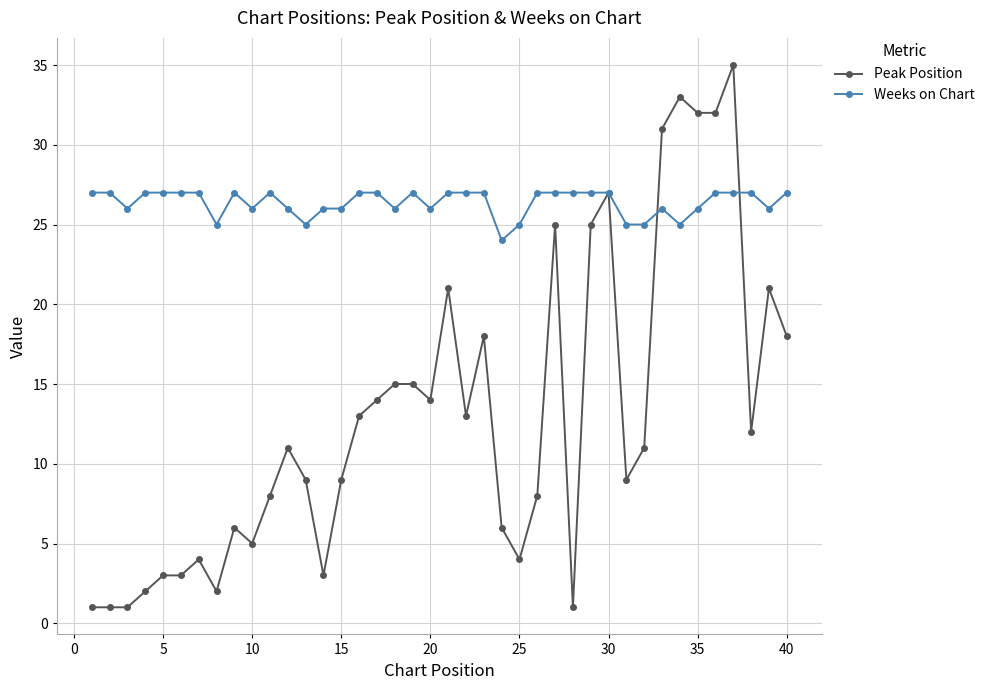

After their last crossing, which series has the higher values: Peak Position or Weeks on Chart?

Weeks on Chart